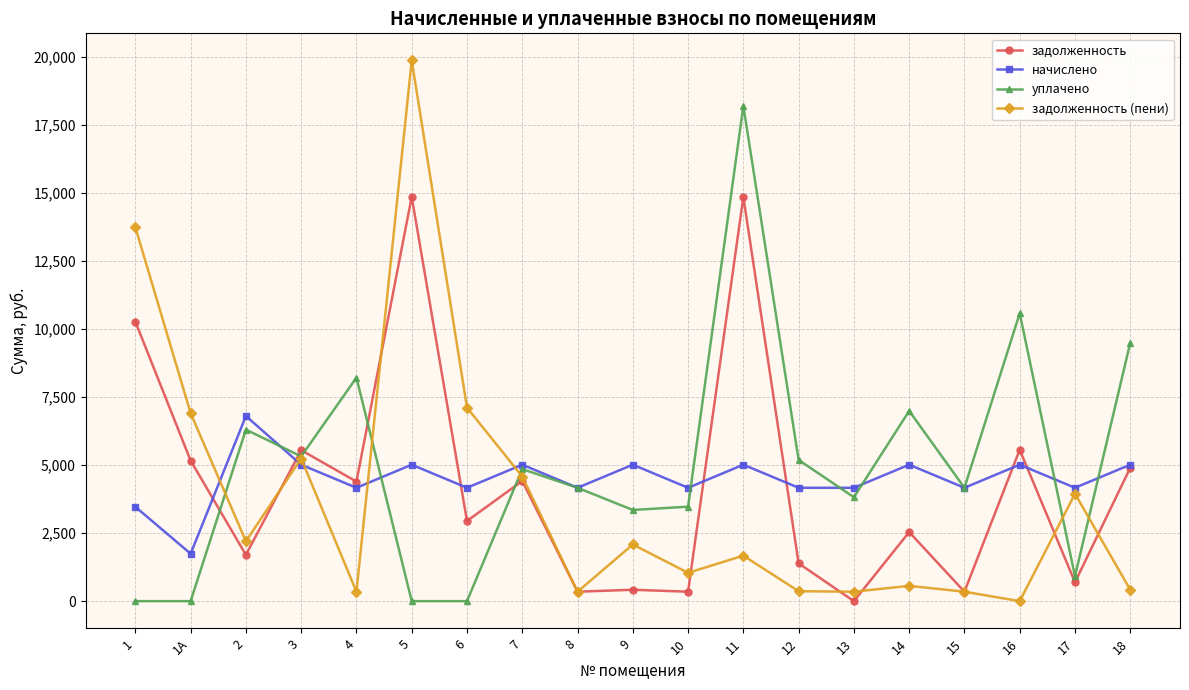

At which label does начислено reach its minimum?

1А